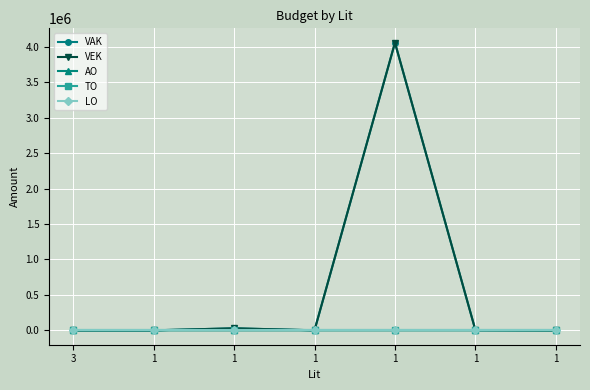

Is this an area chart (filled region under the line)?

No